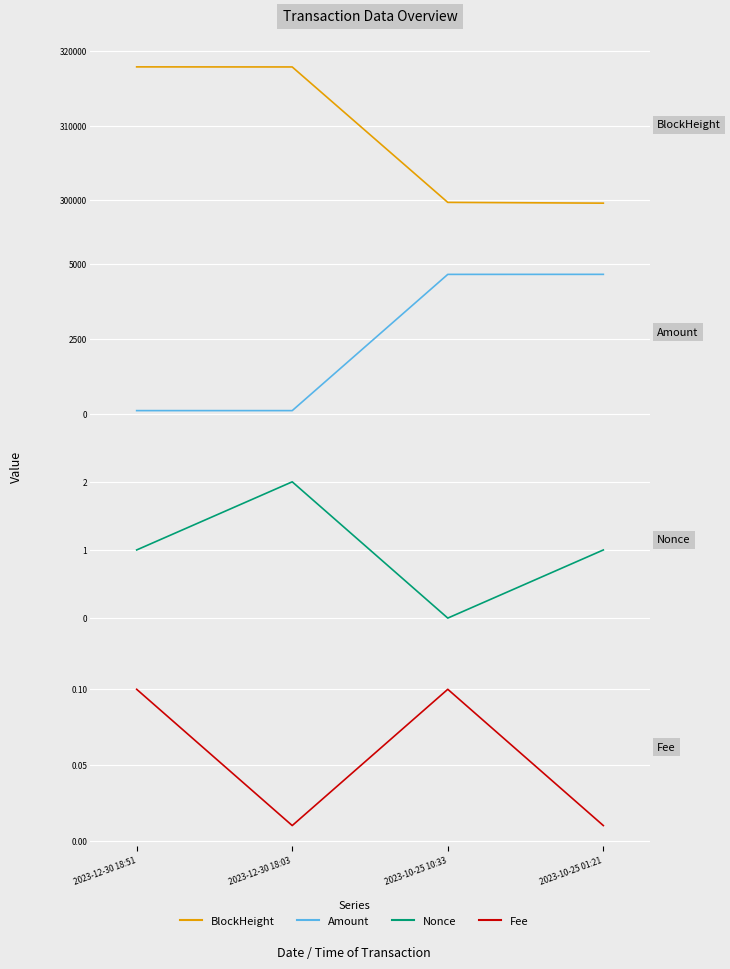

True or false: Amount has more than 2 interior local peaks.

False